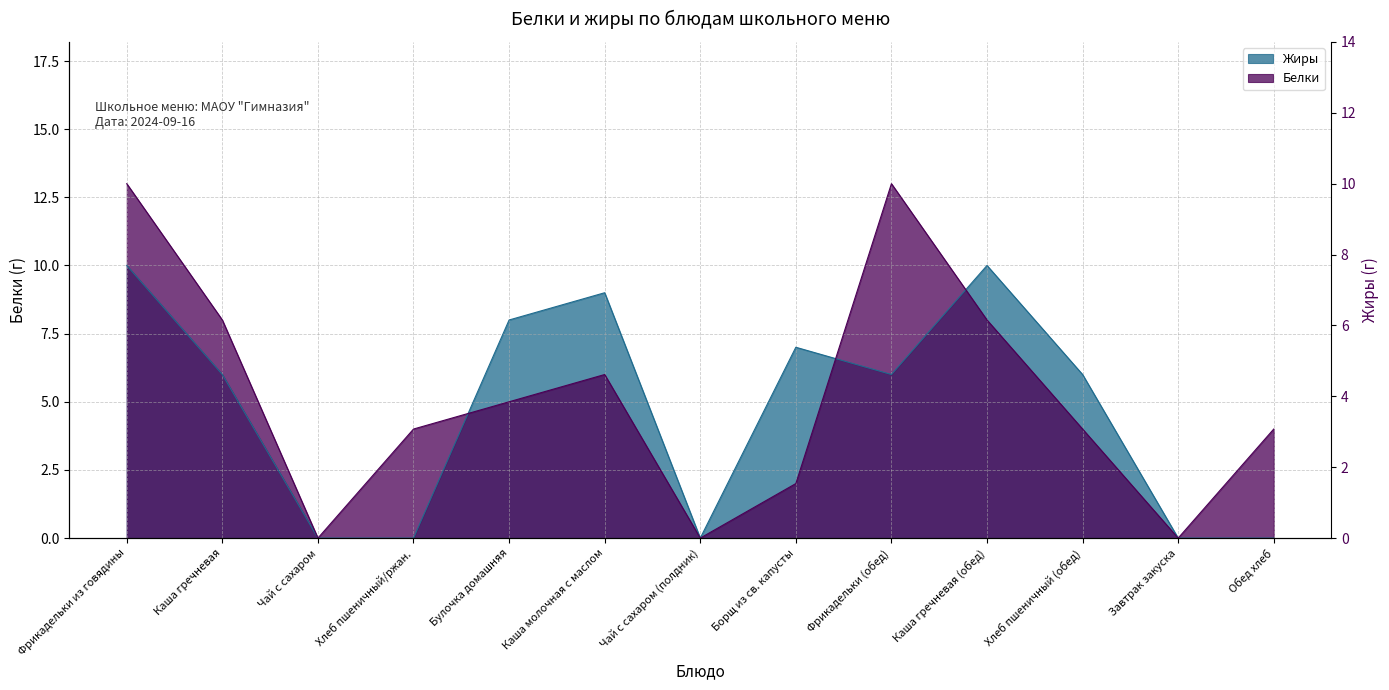

How many times do Жиры and Белки cross each other?

3